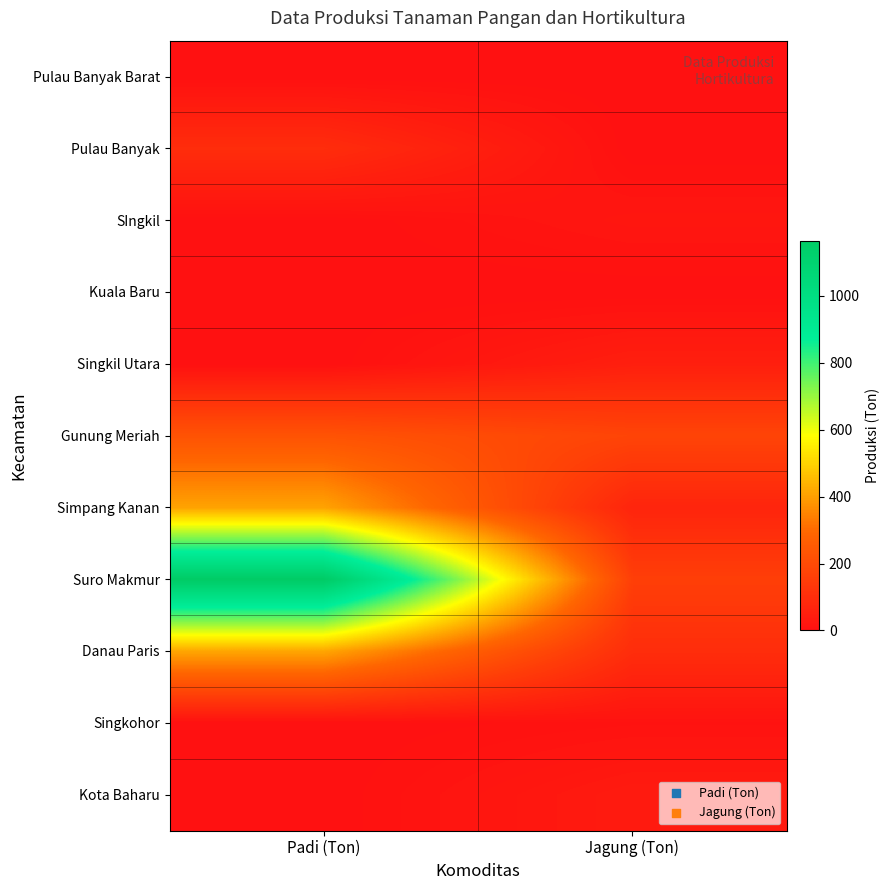

Rank the series at Jagung (Ton) from lowest to highest value.

Pulau Banyak Barat, Pulau Banyak, Kuala Baru, Singkohor, SIngkil, Kota Baharu, Singkil Utara, Simpang Kanan, Danau Paris, Suro Makmur, Gunung Meriah